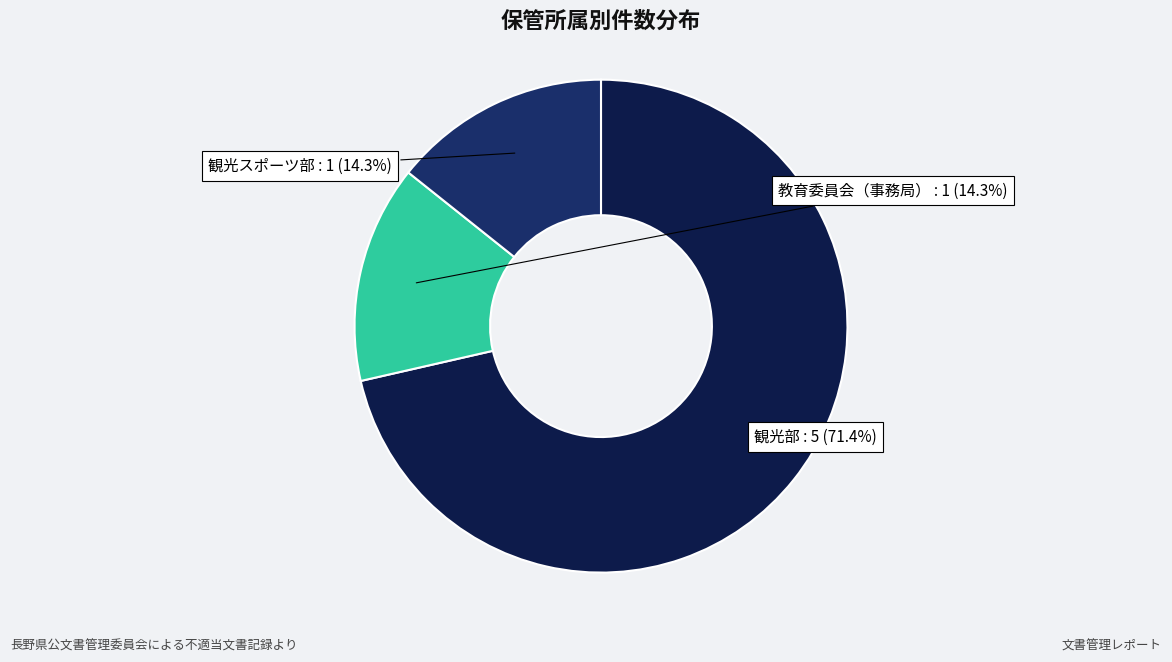

To the nearest percent, what percentage of the pie is 観光スポーツ部?

14%